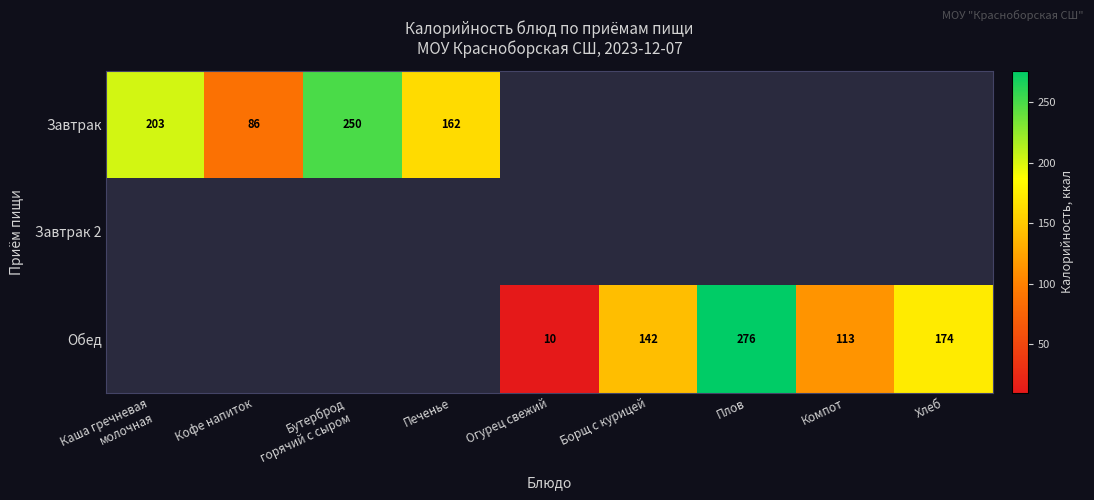

The value of Обед at Компот is 199.8. True or false?

False